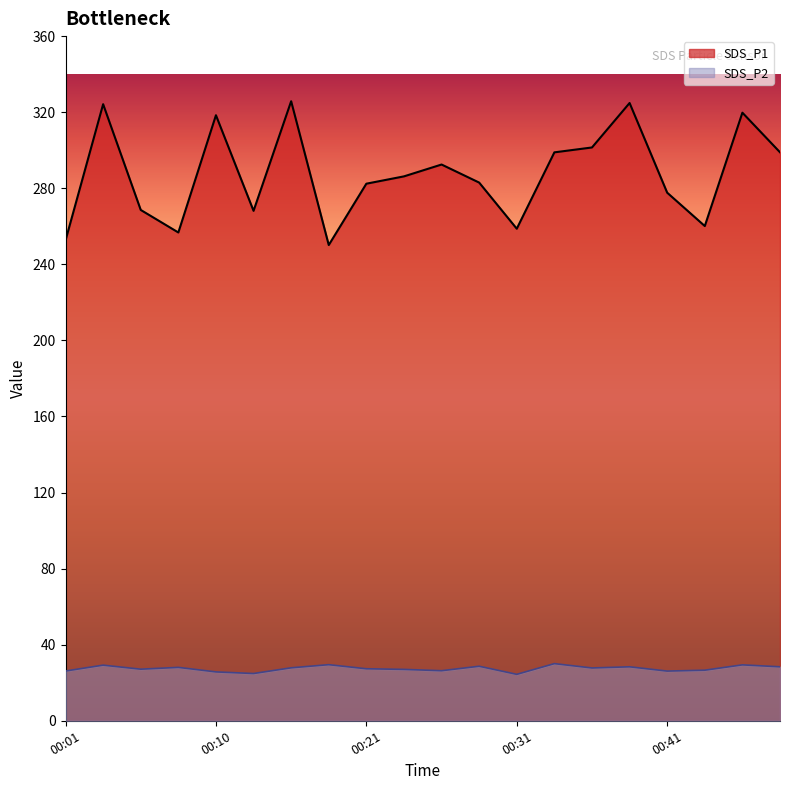

List the series in order of their peak value, highest first.

SDS_P1, SDS_P2